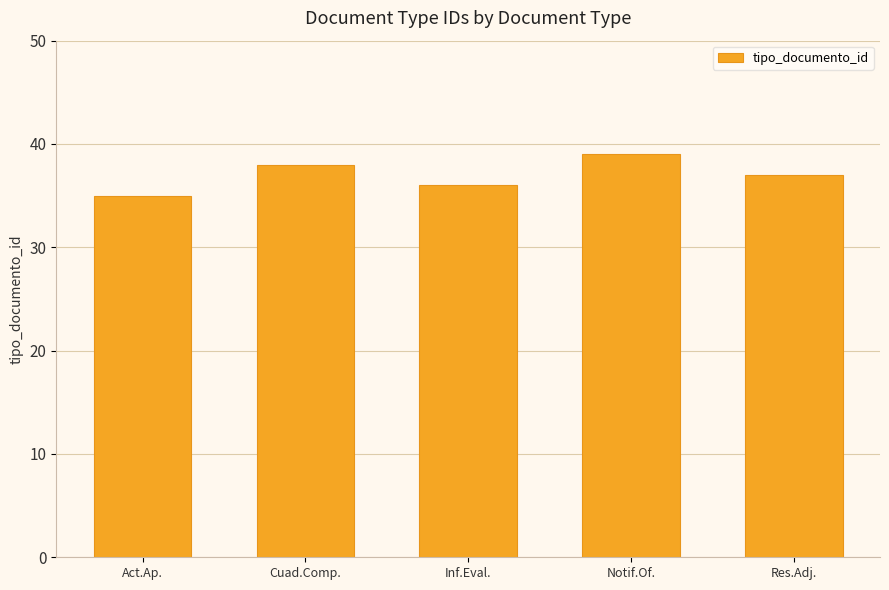

What is the change in value from Act.Ap. to Res.Adj.?

+2